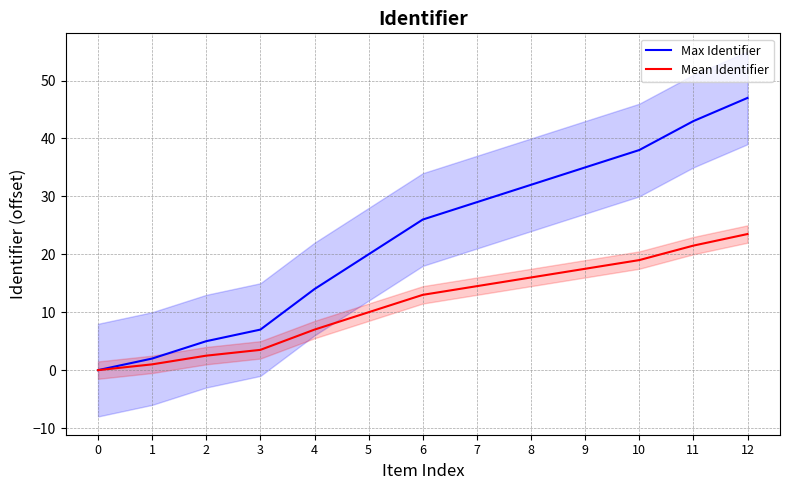

List the series in order of their peak value, highest first.

Max Identifier, Mean Identifier